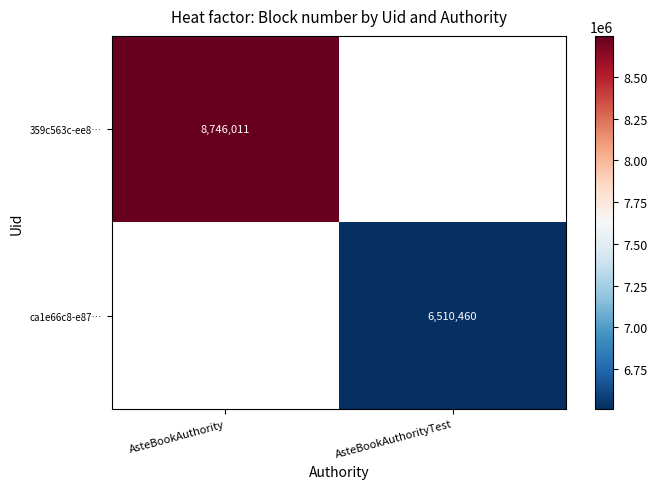

Is it true that 359c563c-ee8… equals 3960822 at AsteBookAuthority?

False